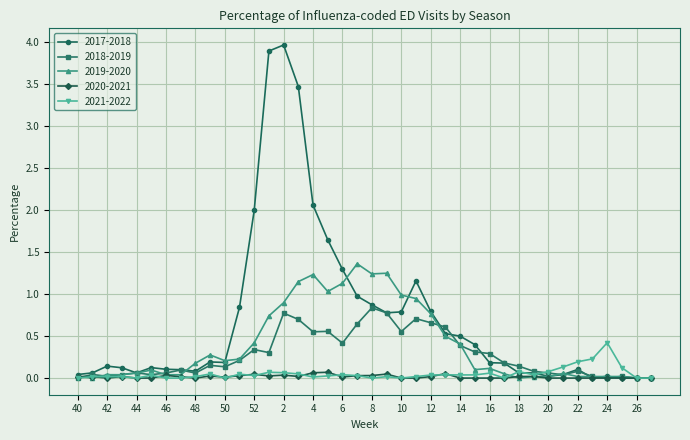

Which series has the largest total across all categories?

2017-2018